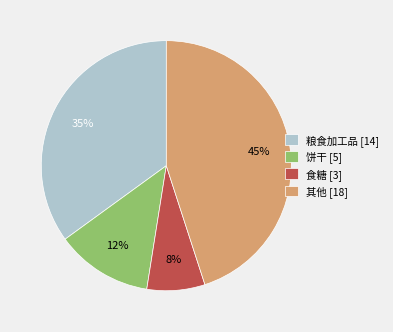

Does any single category account for the majority?

No